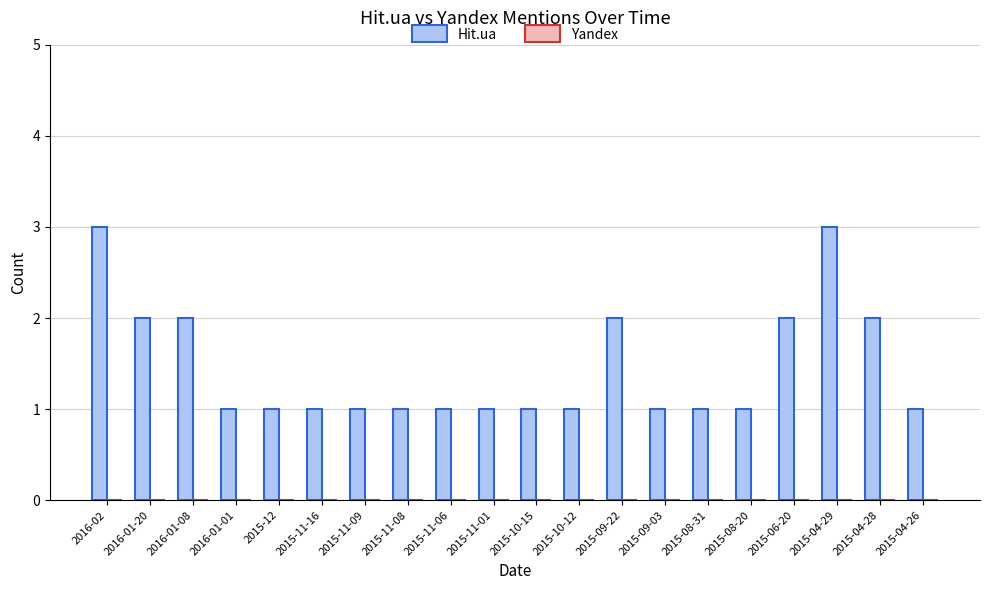

Between 2015-09-22 and 2015-11-16, which is larger?

2015-09-22